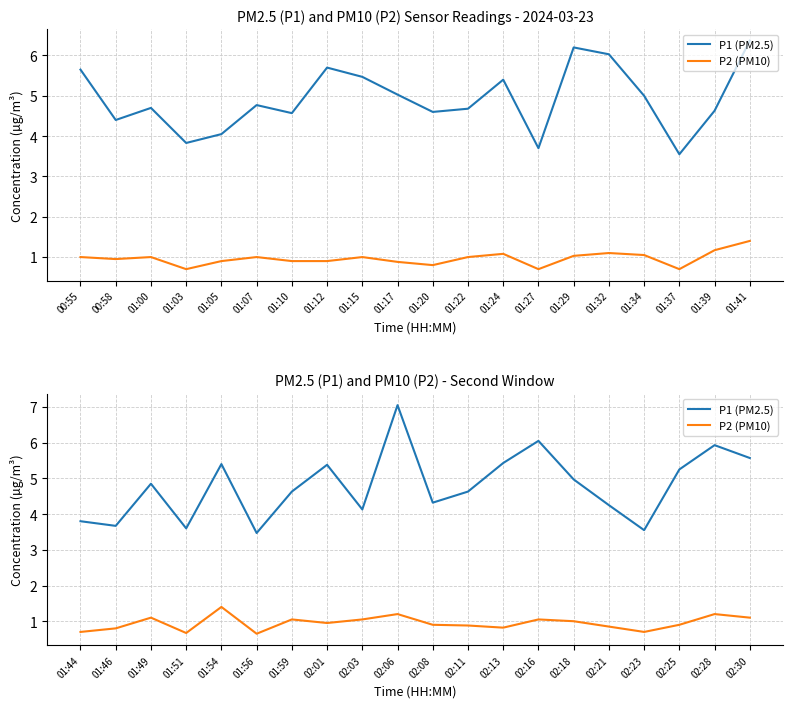

In P2 (PM10), how many points are lower than both neighbors (excluding endpoints)?

5